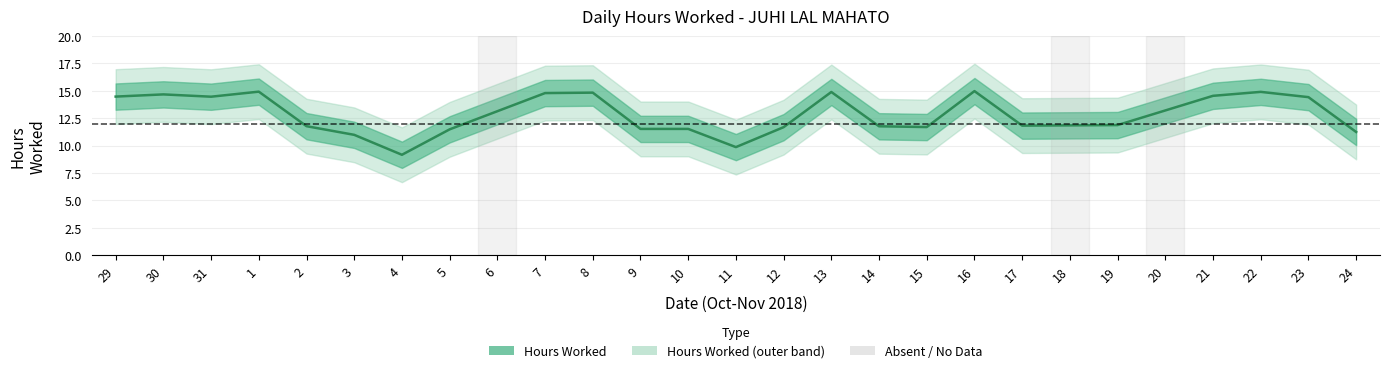

What is the label of the 13th point from the right?

12